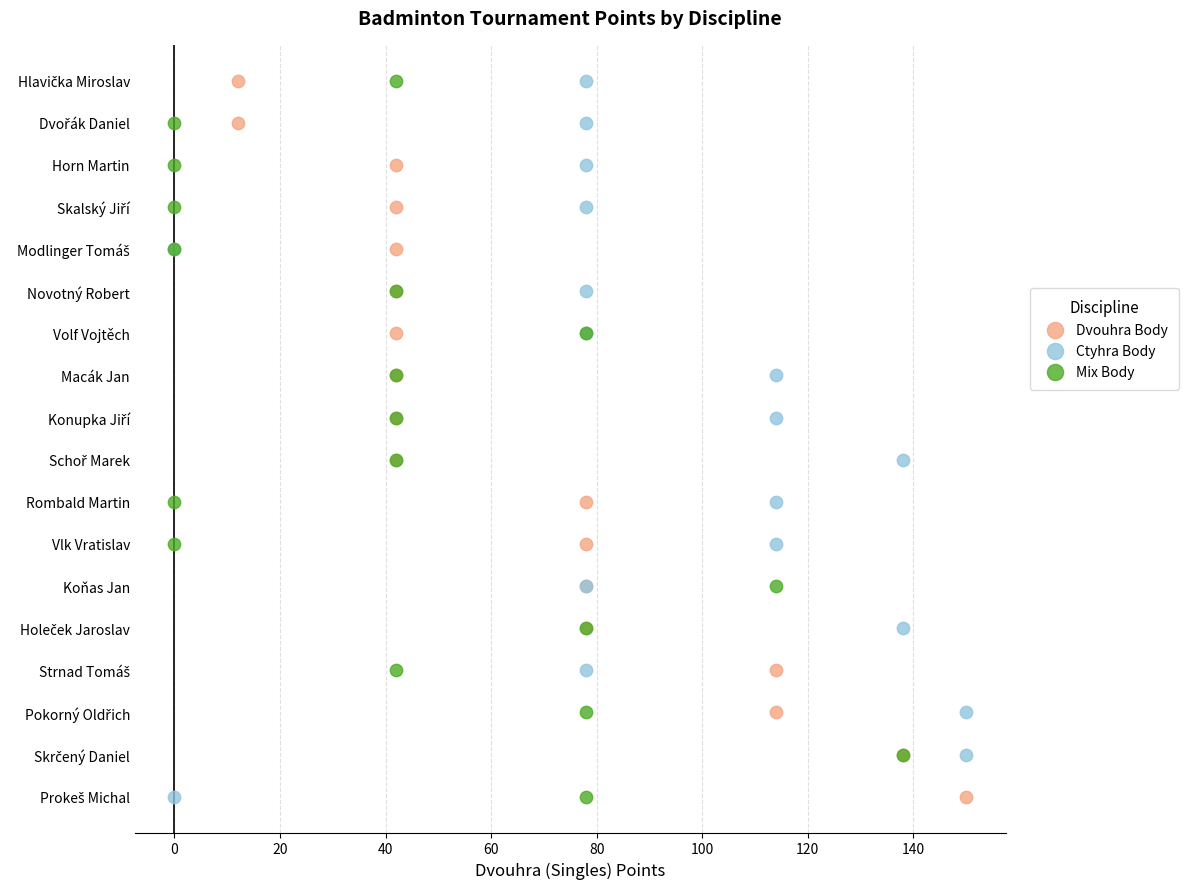

What are all the series names shown in the legend?

Dvouhra Body, Ctyhra Body, Mix Body